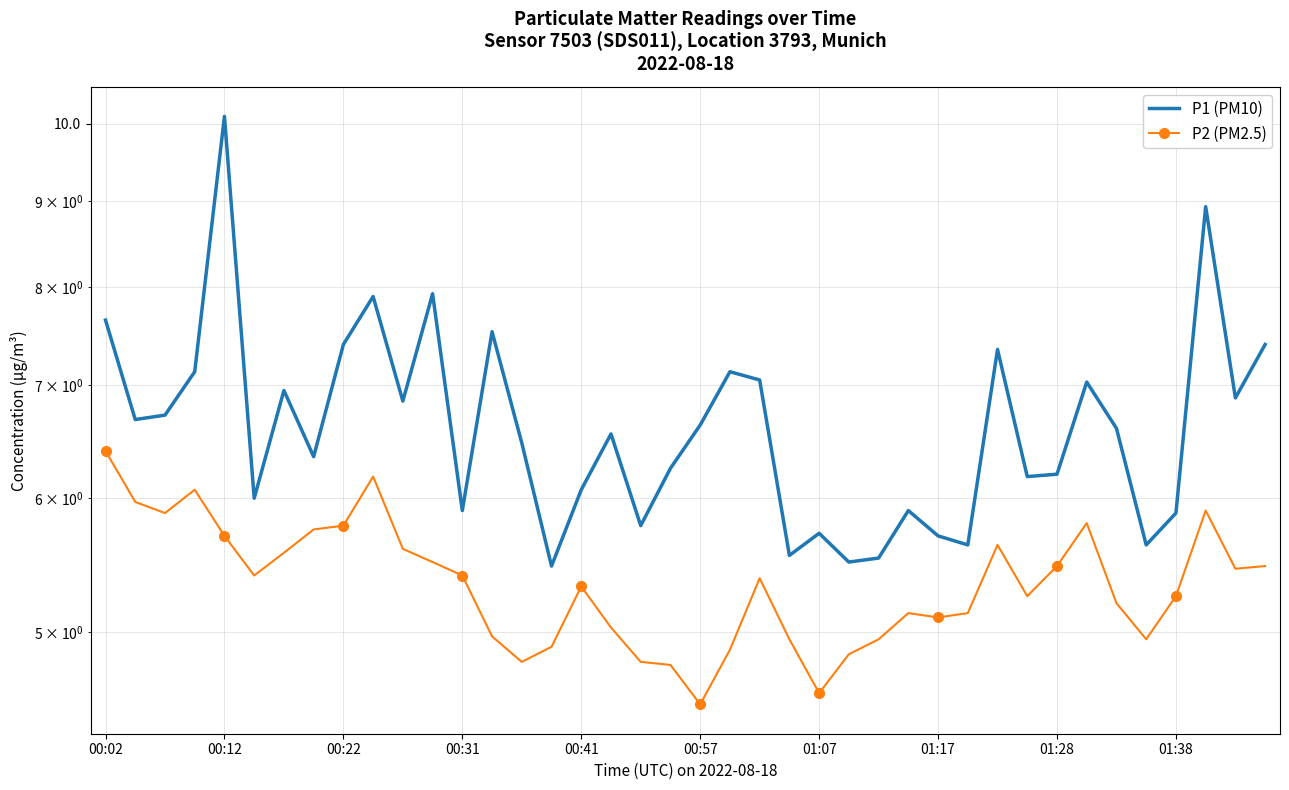

What is the difference between the highest and lowest values at 22?

1.7